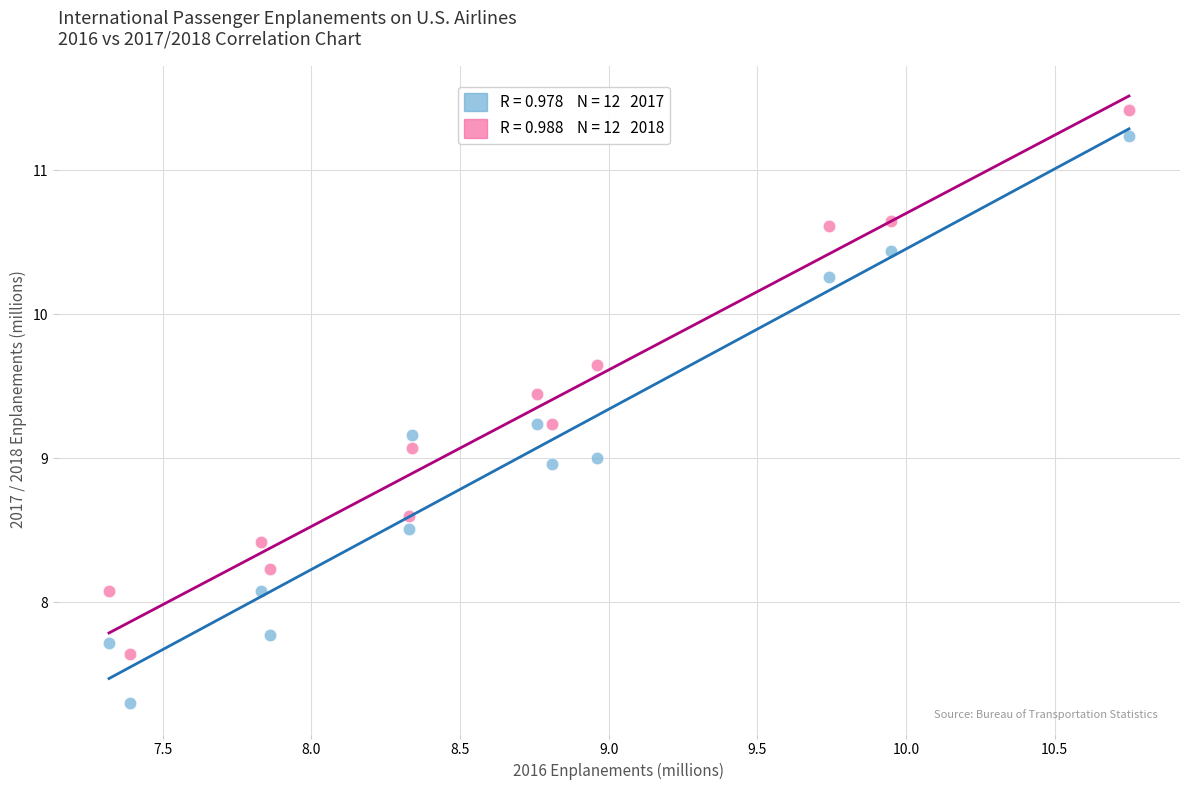

Across all data points, what is the range of Y values (max minus min)?

4.1